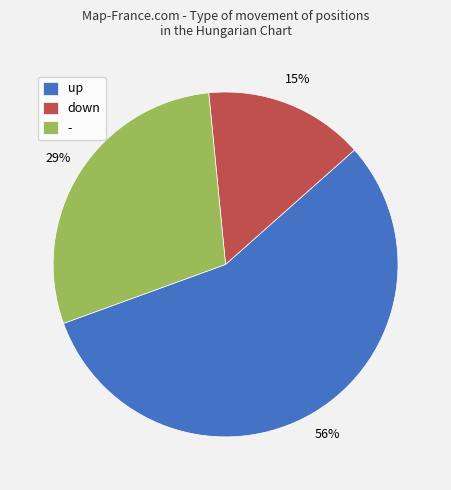

To the nearest percent, what is the difference between the down and - slice percentages?

14%